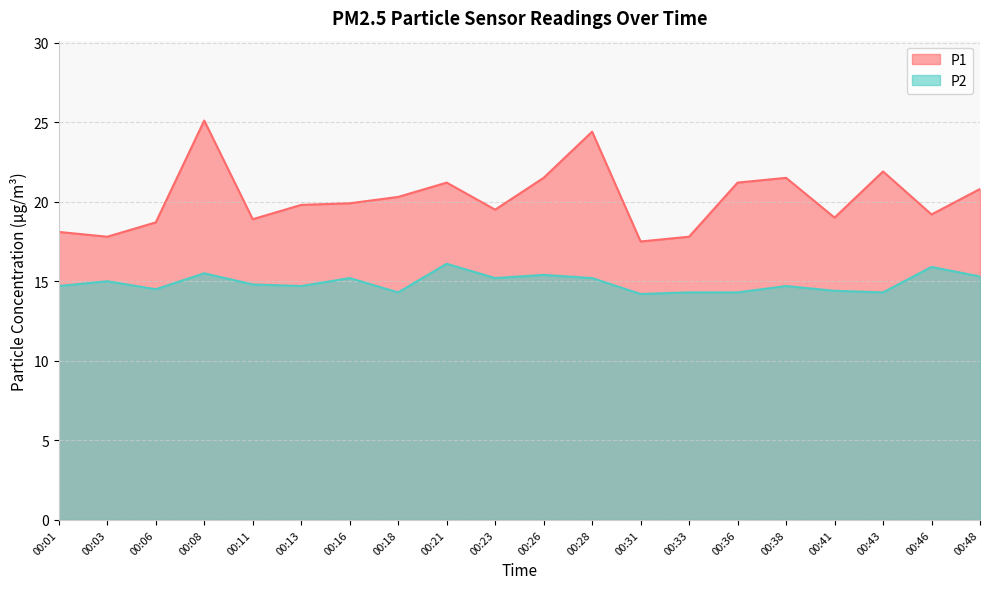

Reading left to right, transcribe all the data shown in this chart.

P1: 00:01=18.1	00:03=17.8	00:06=18.7	00:08=25.1	00:11=18.9	00:13=19.8	00:16=19.9	00:18=20.3	00:21=21.2	00:23=19.5	00:26=21.5	00:28=24.4	00:31=17.5	00:33=17.8	00:36=21.2	00:38=21.5	00:41=19.0	00:43=21.9	00:46=19.2	00:48=20.8
P2: 00:01=14.7	00:03=15.0	00:06=14.5	00:08=15.5	00:11=14.8	00:13=14.7	00:16=15.2	00:18=14.3	00:21=16.1	00:23=15.2	00:26=15.4	00:28=15.2	00:31=14.2	00:33=14.3	00:36=14.3	00:38=14.7	00:41=14.4	00:43=14.3	00:46=15.9	00:48=15.3